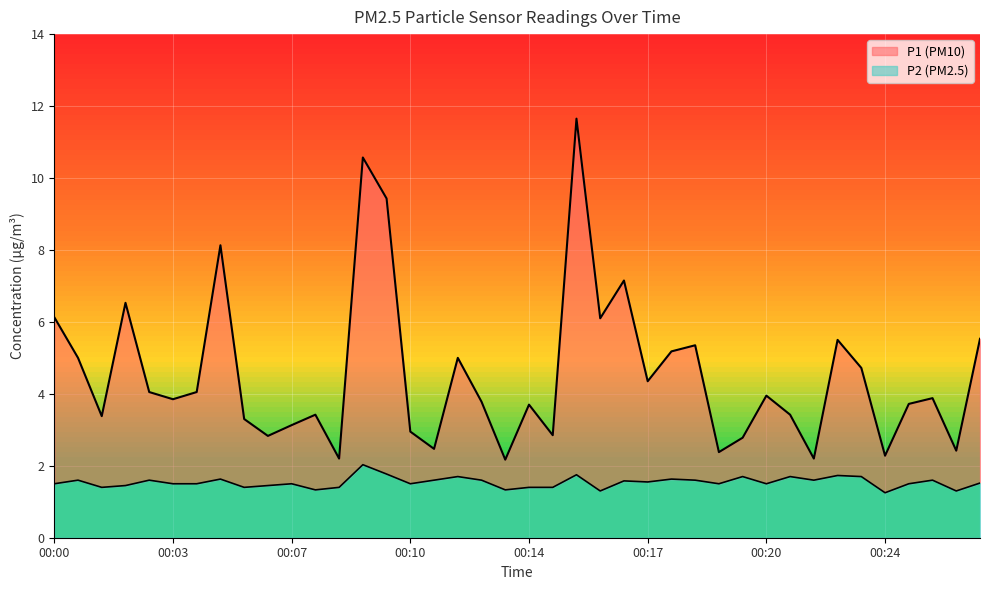

True or false: P1 and P2 cross at least once.

False